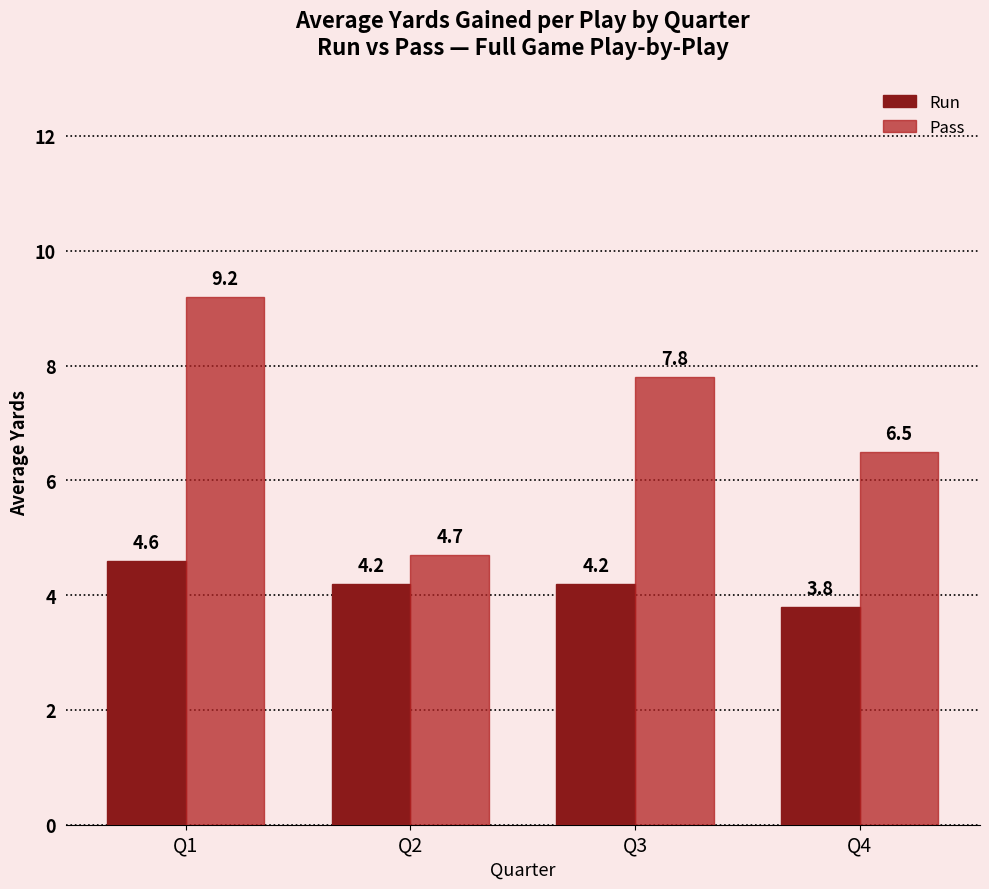

Reading left to right, transcribe all the data shown in this chart.

Run: Q1=4.6	Q2=4.2	Q3=4.2	Q4=3.8
Pass: Q1=9.2	Q2=4.7	Q3=7.8	Q4=6.5